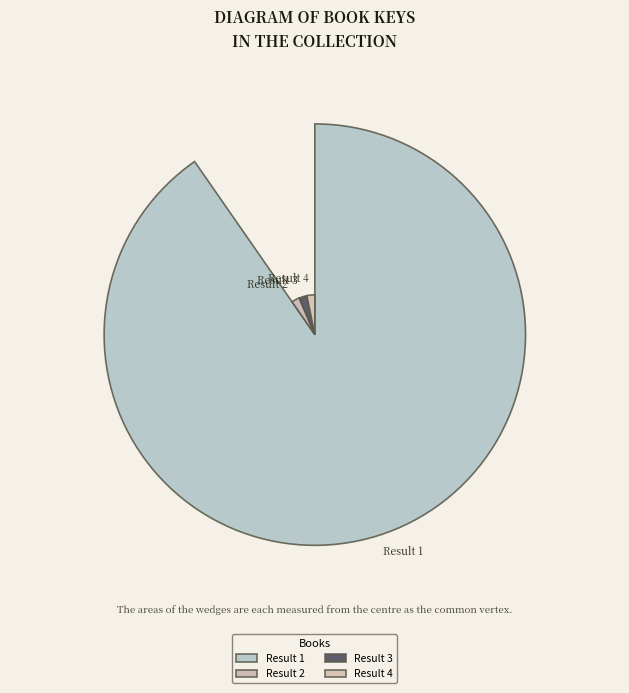

How many slices are in this pie chart?

4